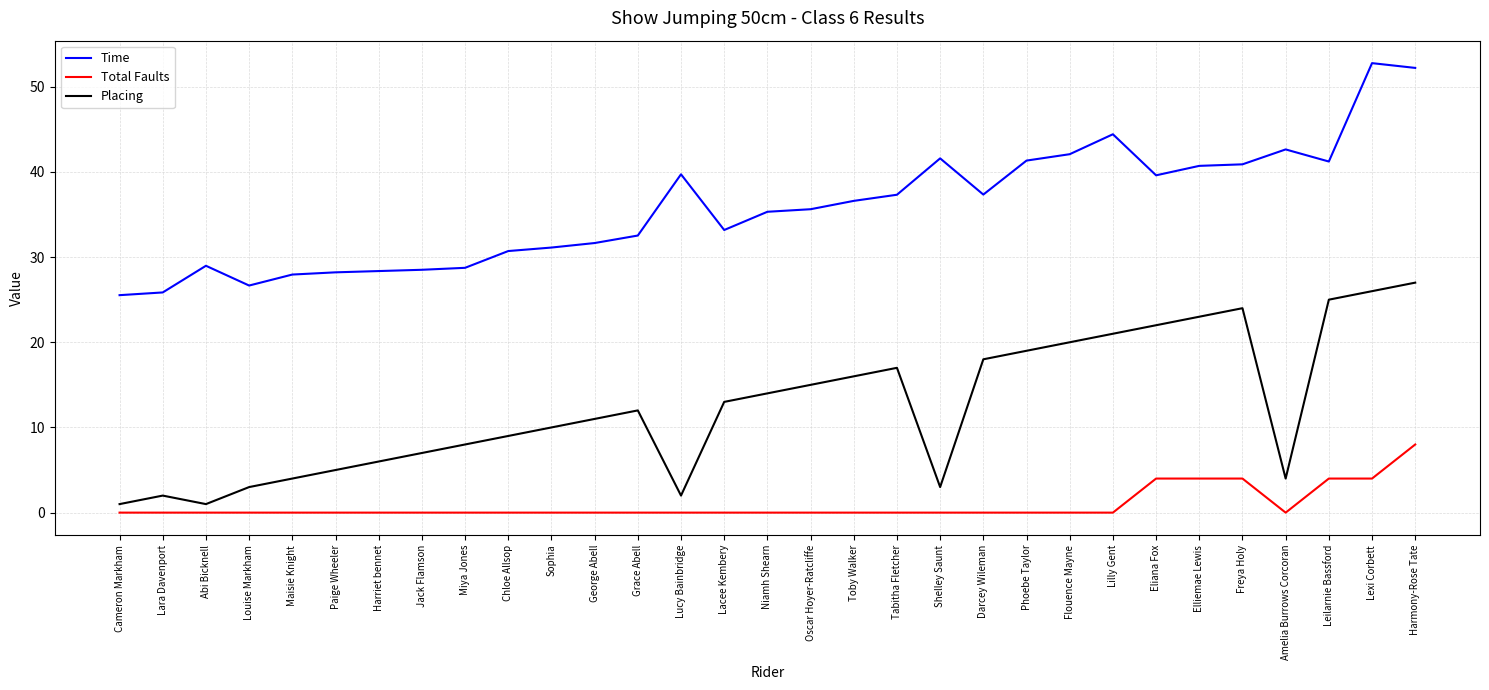

Which series changed the most between Abi Bicknell and Phoebe Taylor?

Placing